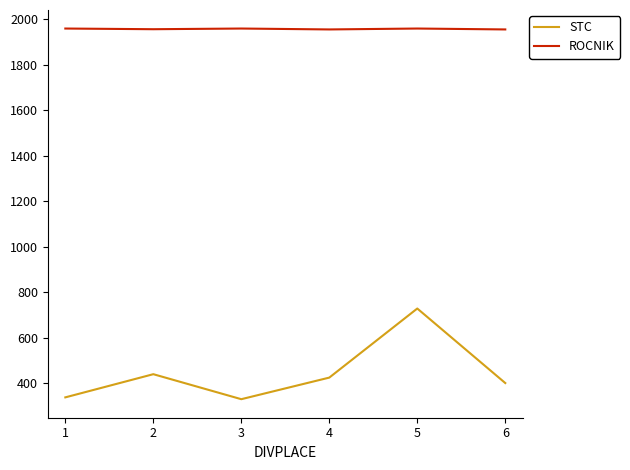

How many series are shown in this chart?

2